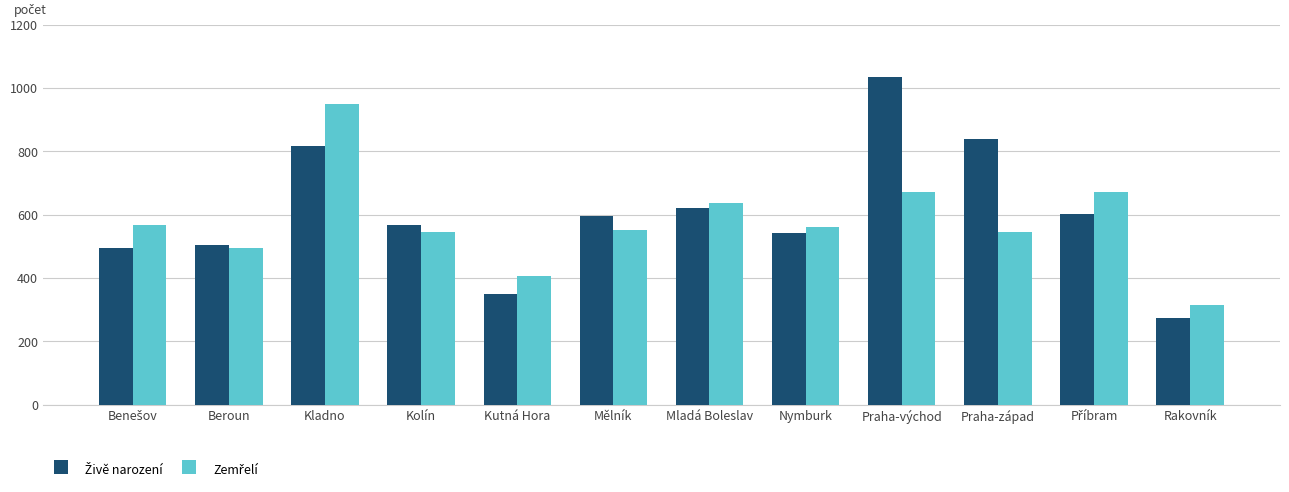

What is the minimum value shown in the chart?

273